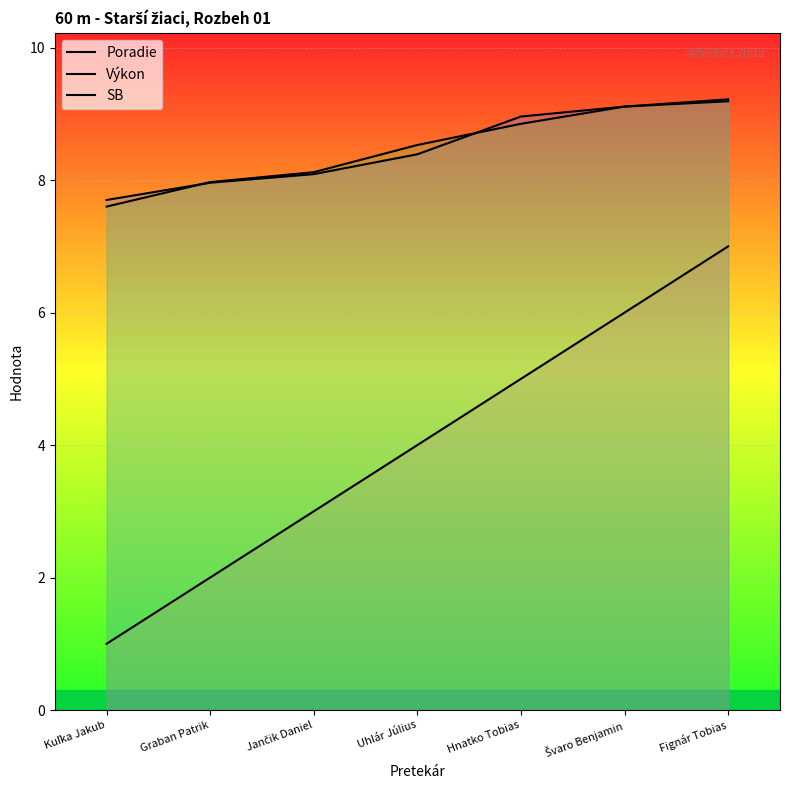

Rank the series at Švaro Benjamin from lowest to highest value.

Poradie, Výkon, SB